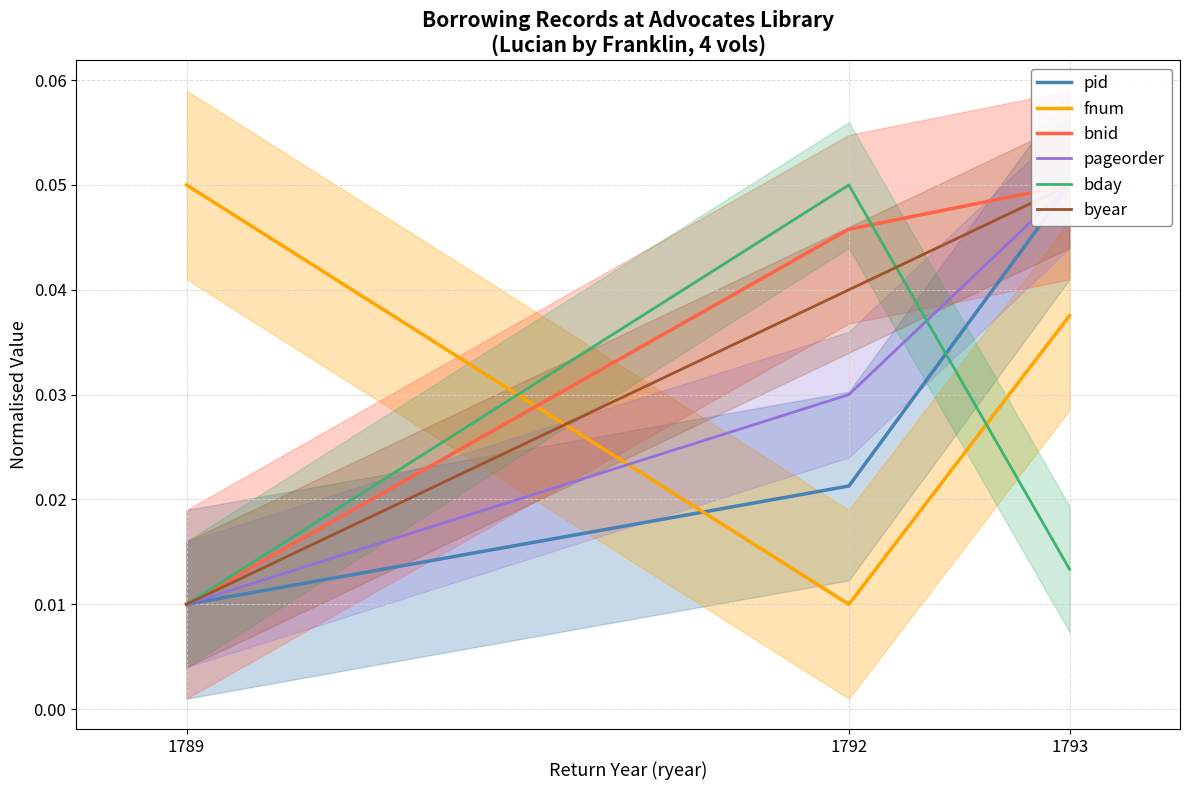

Reading right to left, list all the values displayed in this chart.

pid: 1793=0.1	1792=0.0	1789=0.0
fnum: 1793=0.0	1792=0.0	1789=0.1
bnid: 1793=0.1	1792=0.0	1789=0.0
pageorder: 1793=0.1	1792=0.0	1789=0.0
bday: 1793=0.0	1792=0.1	1789=0.0
byear: 1793=0.1	1792=0.0	1789=0.0